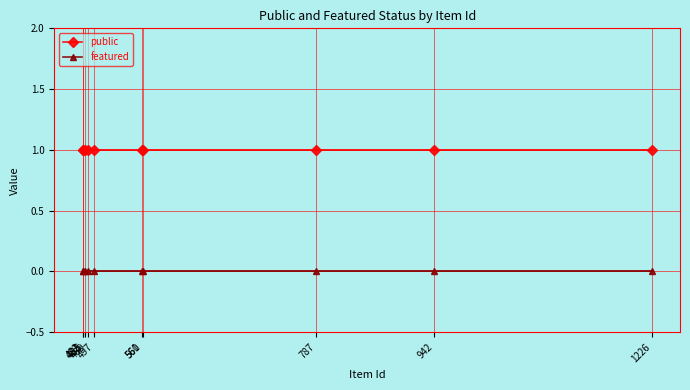

List the series in order of their peak value, highest first.

public, featured